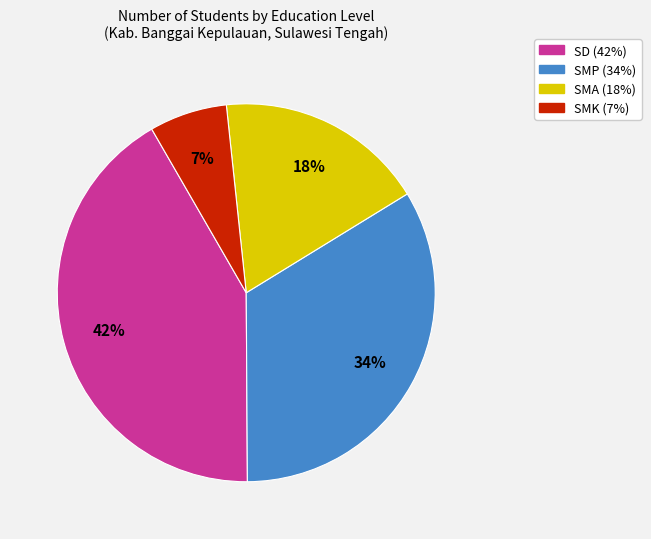

Which category has the biggest portion of the pie?

SD